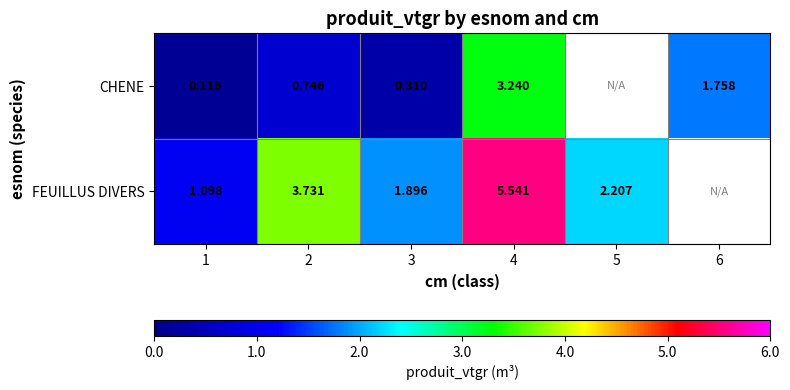

The CHENE series shows 1.2 at 2. True or false?

False